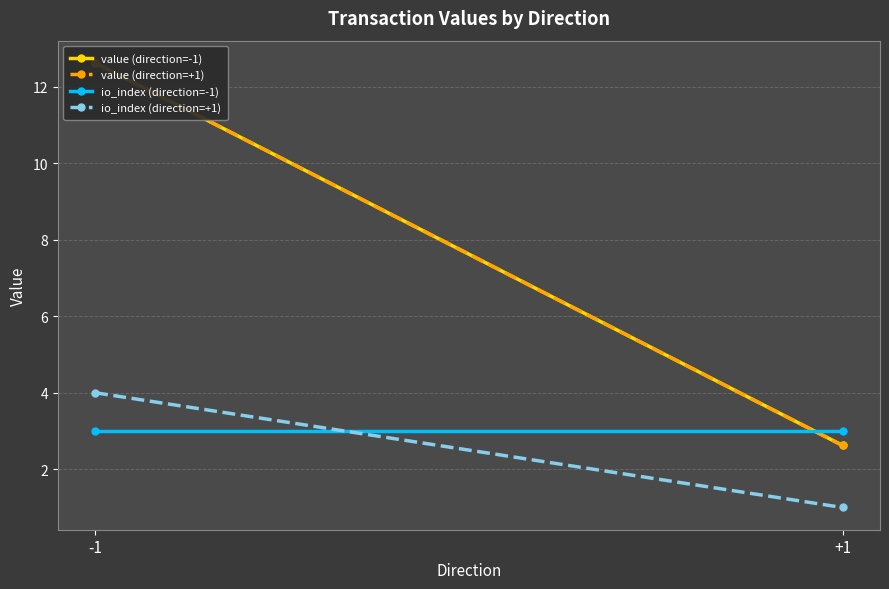

What is the difference between the maximum and minimum values in the value (direction=+1) series?

10.0